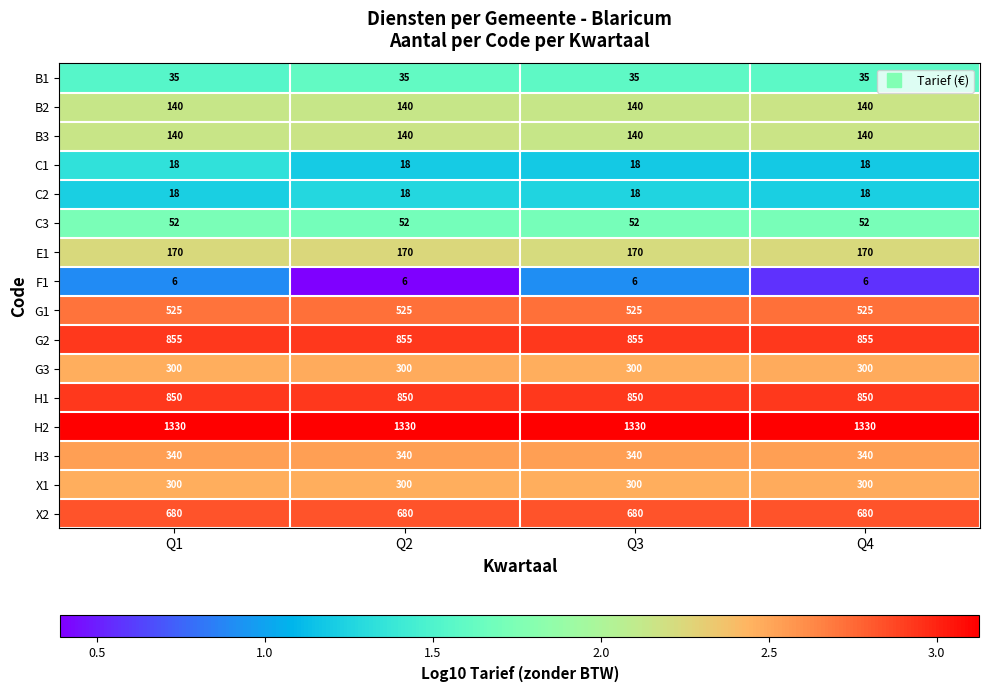

What is the sum of the G3 values at Q1 and Q2?

600